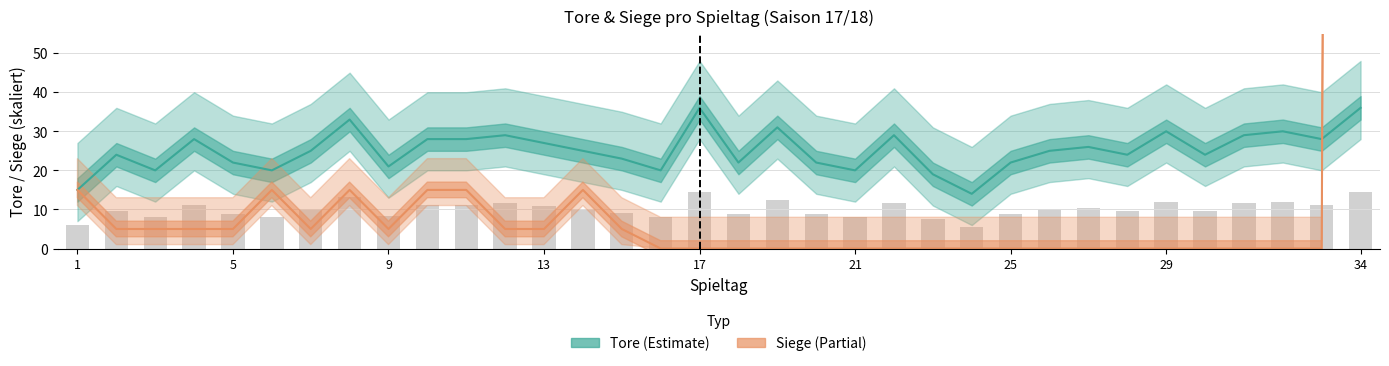

Is it true that Siege (skaliert) equals 7 at 5?

False